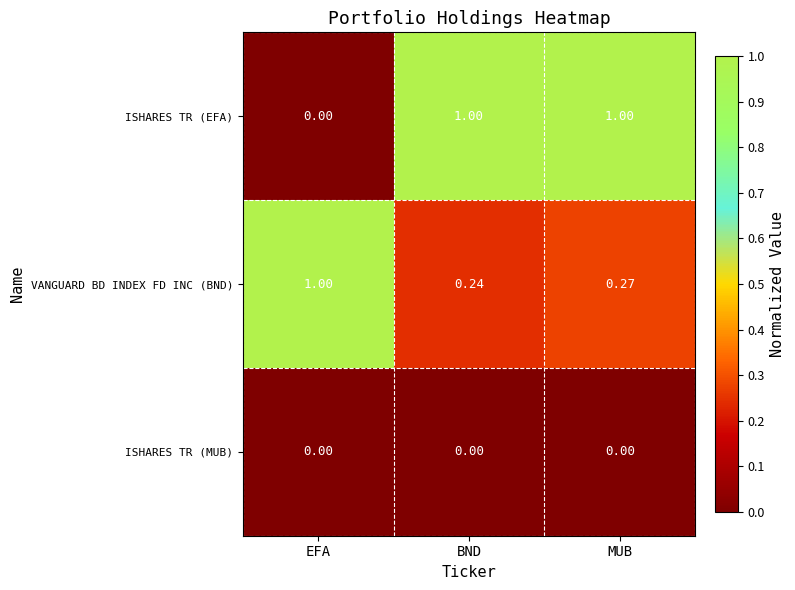

Between EFA and MUB, which series saw the biggest shift?

ISHARES TR (EFA)